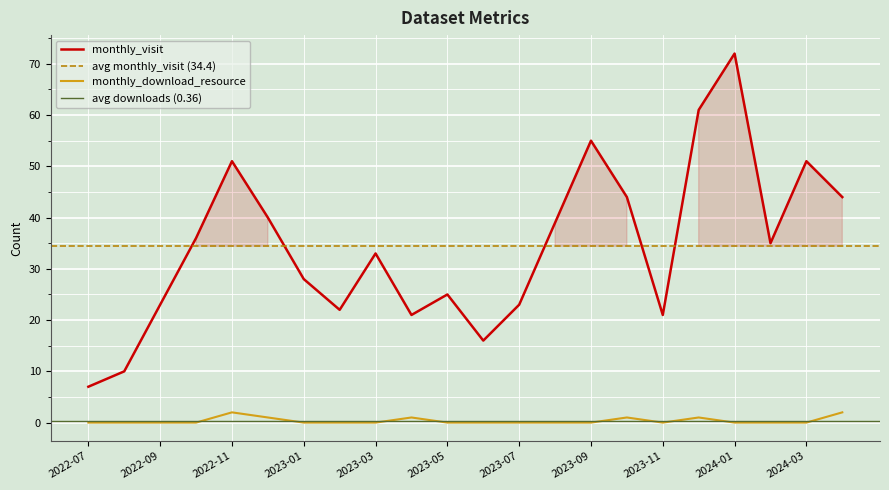

How many lines are shown in the chart?

2